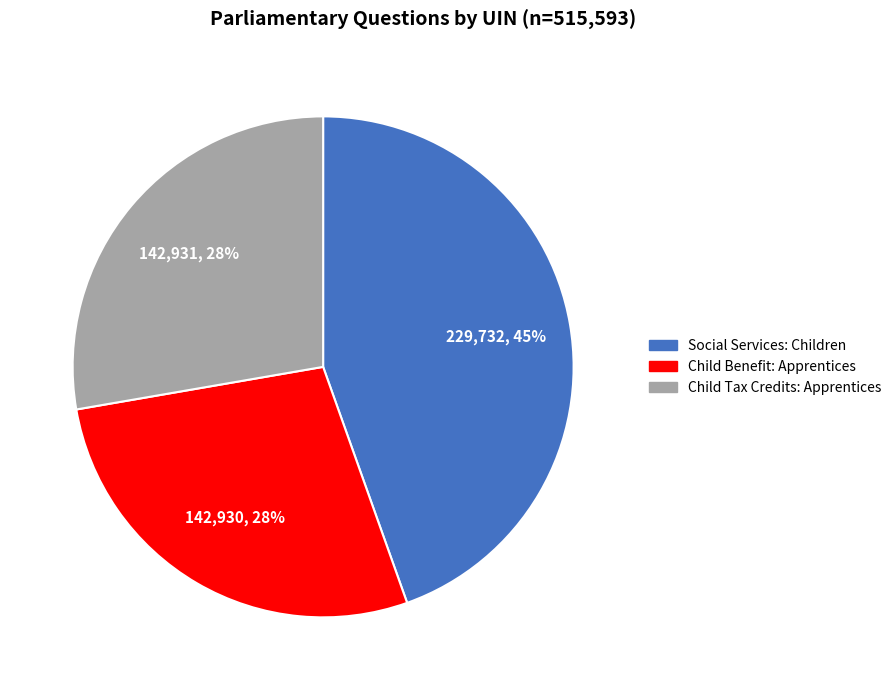

To the nearest percent, what is the difference between the largest and smallest slice percentages?

17%